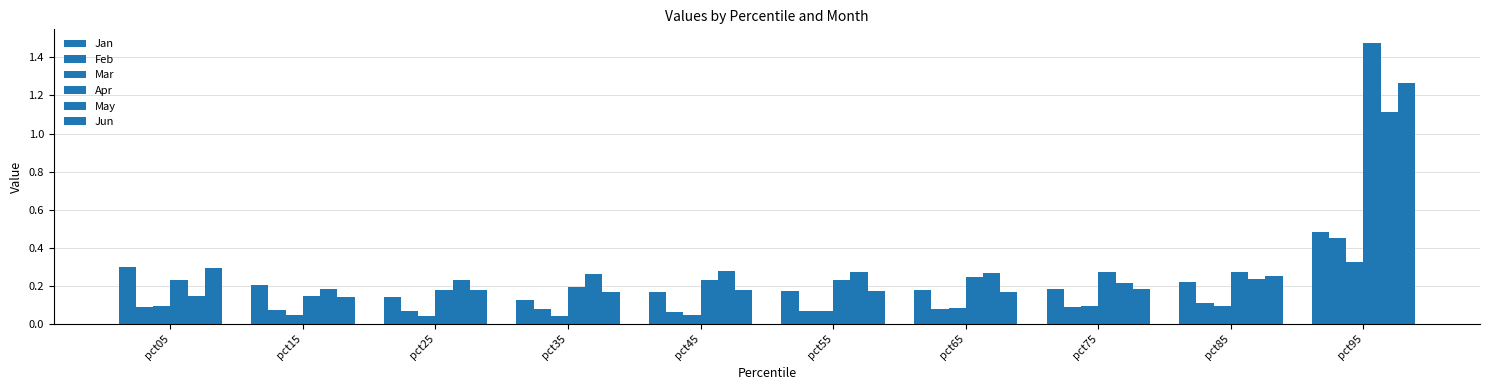

What is the difference between the second highest and minimum values in the May series?

0.1